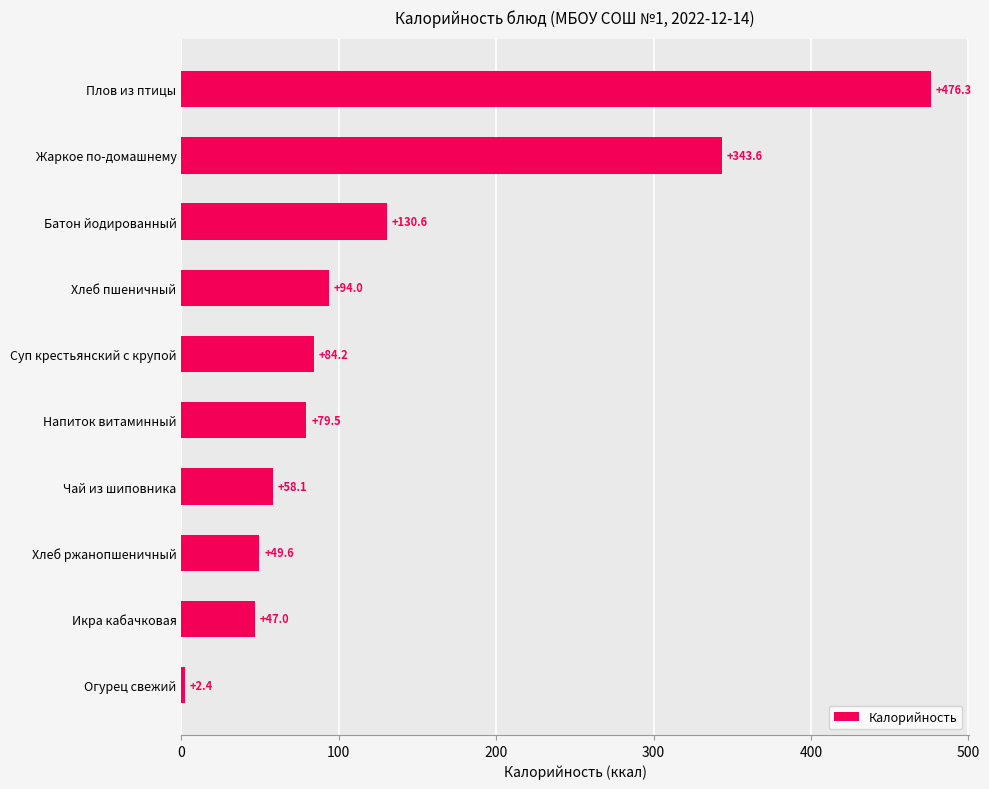

What is the average value?

136.5